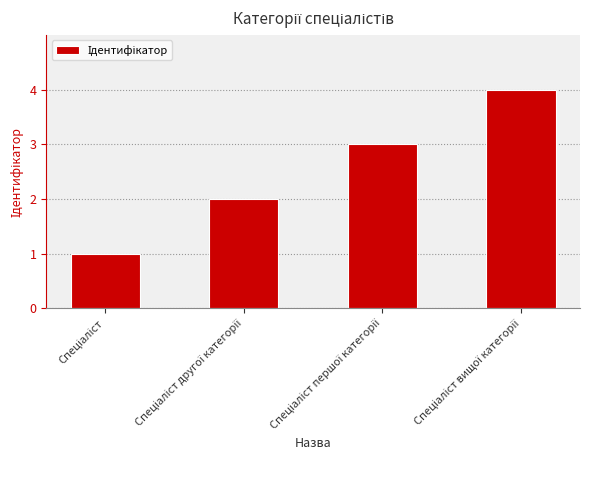

What is the maximum value shown in the chart?

4